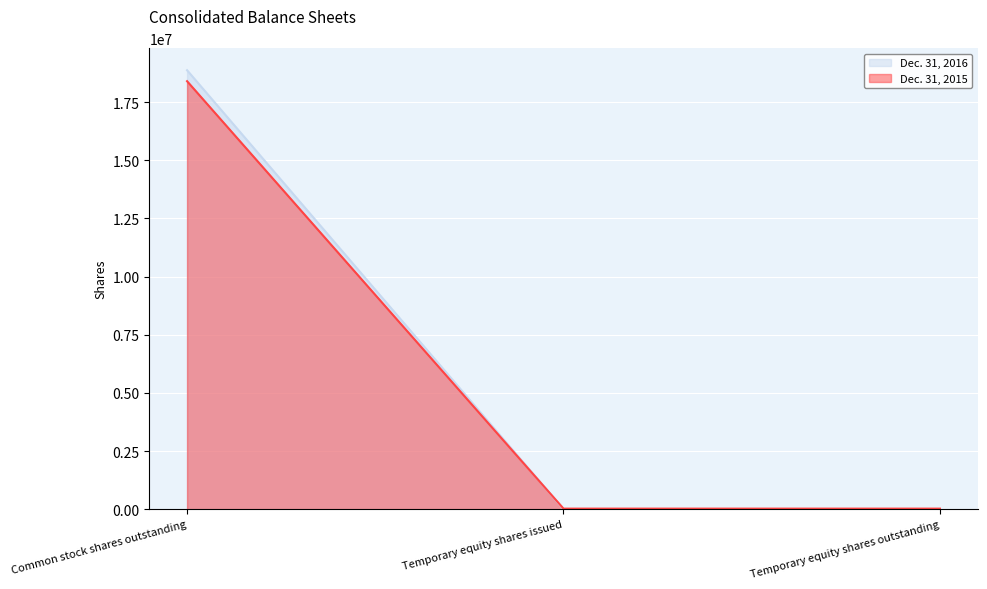

What is the difference between the maximum and second lowest values in the Dec. 31, 2016 series?

18870312.0